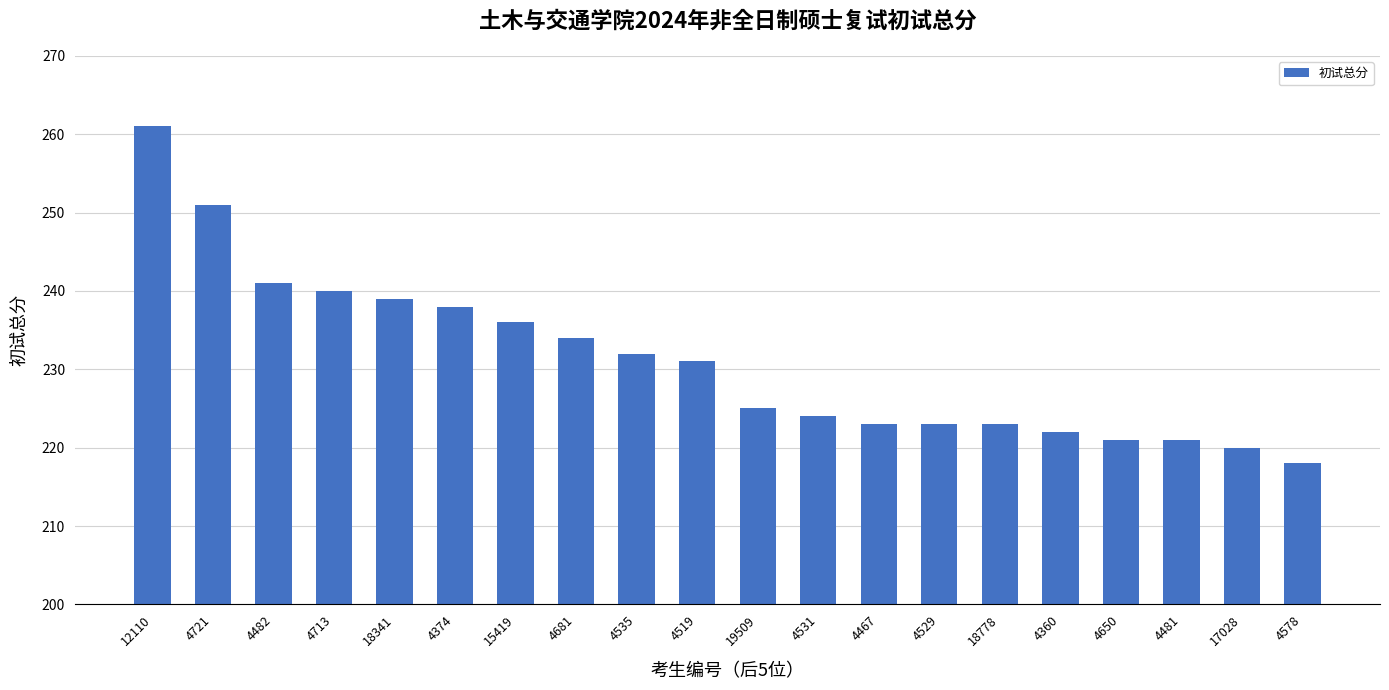

How many data points are less than 231?

10